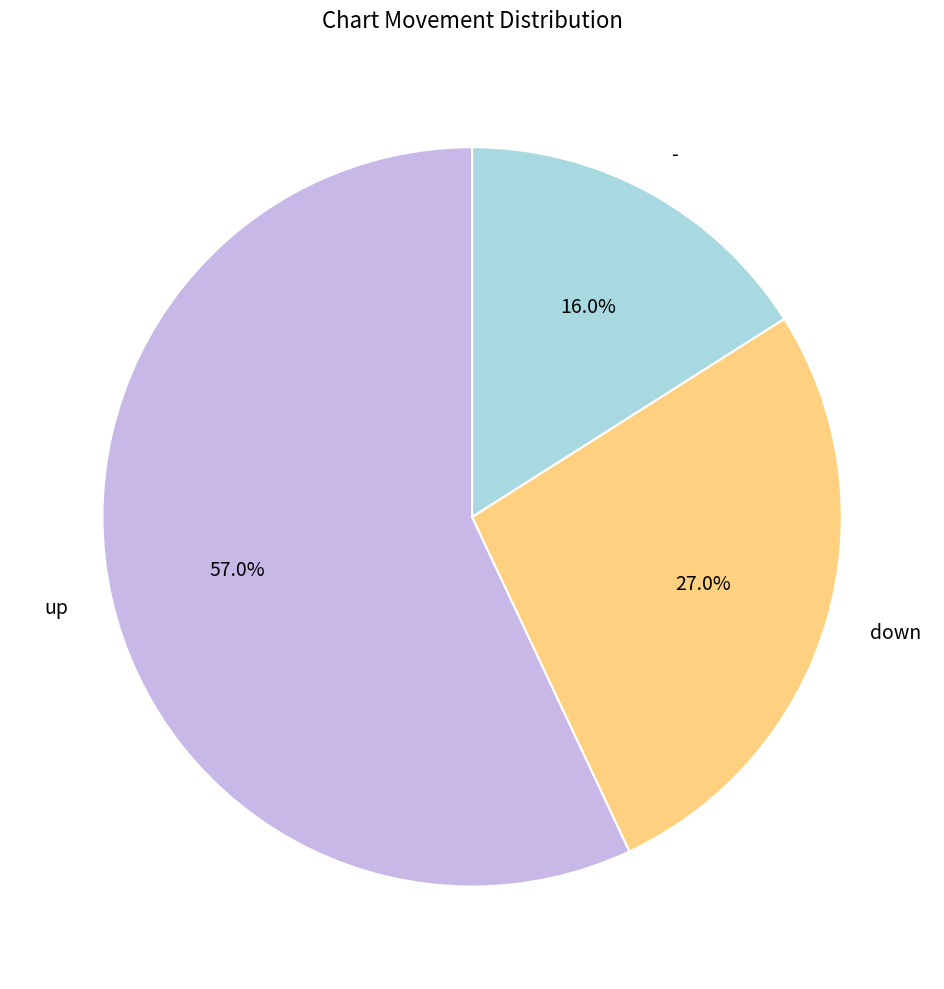

How many slices are in this pie chart?

3